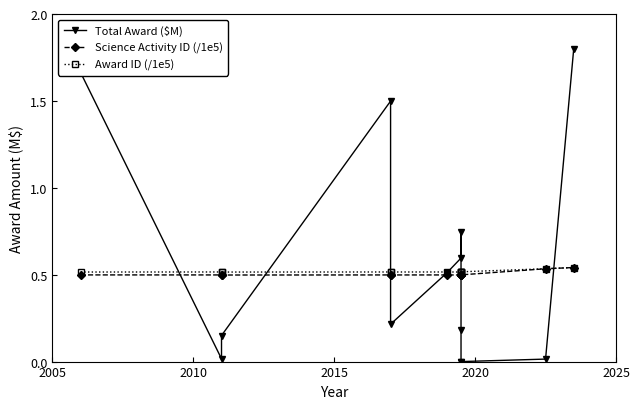

How many lines are shown in the chart?

3